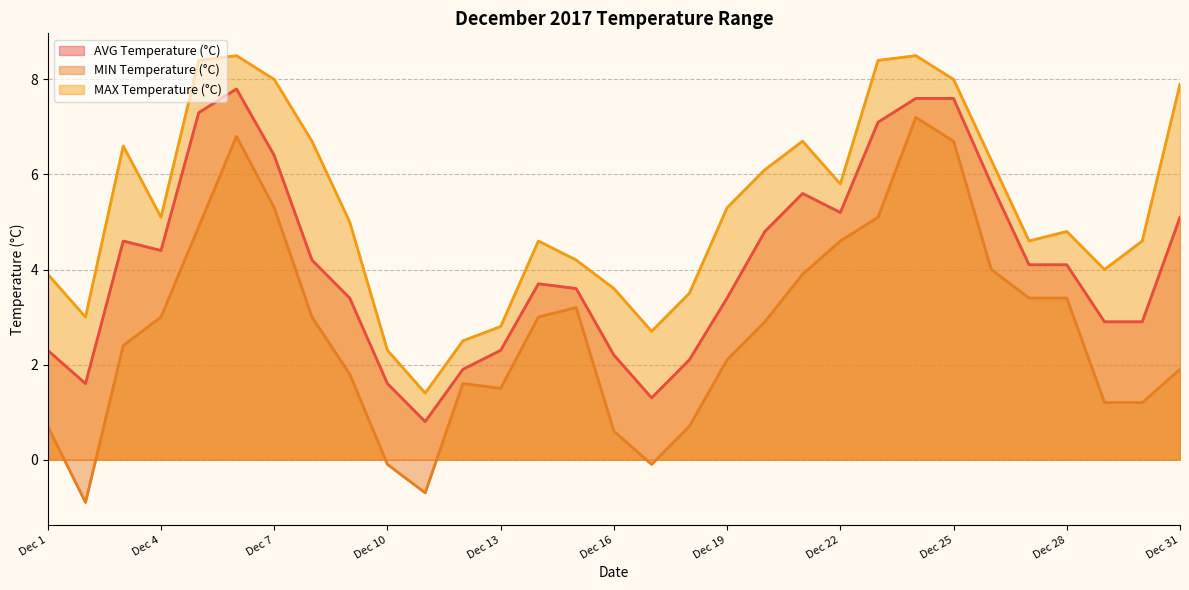

Rank the series by their maximum value, from lowest to highest.

MIN Temperature (°C), AVG Temperature (°C), MAX Temperature (°C)